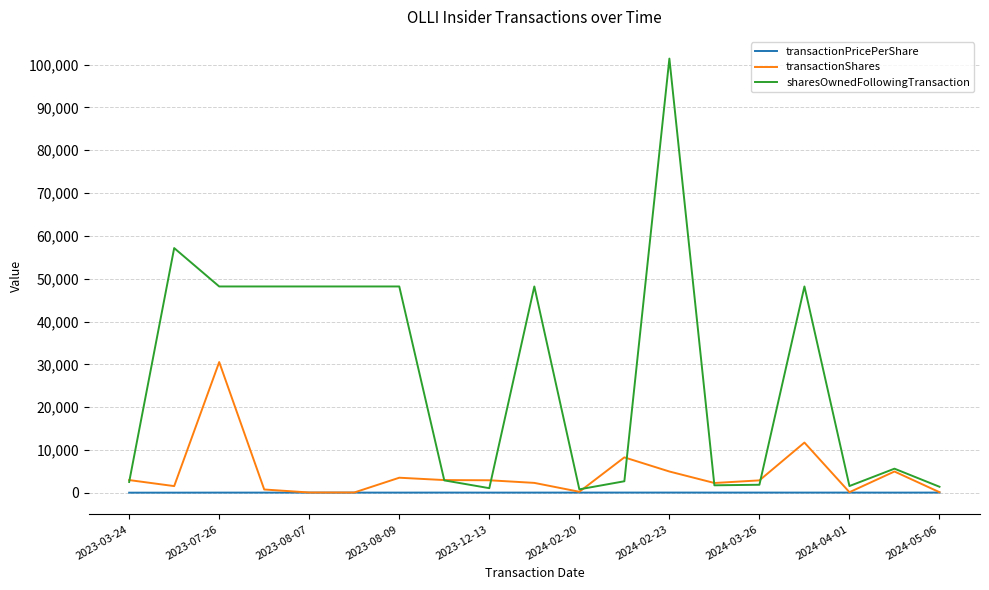

How many distinct data groups are displayed?

3